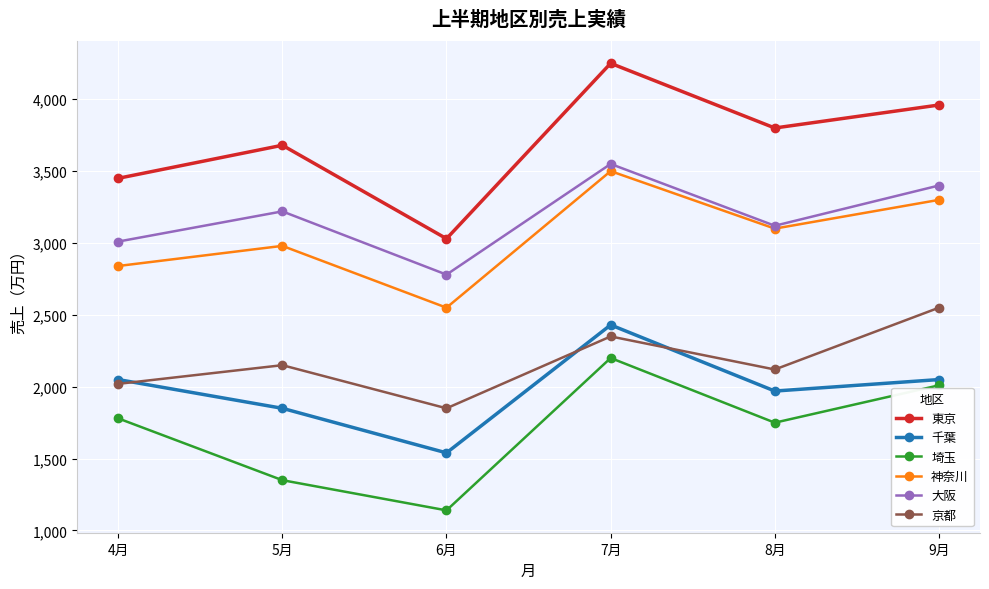

True or false: 千葉 has more than 2 interior local peaks.

False